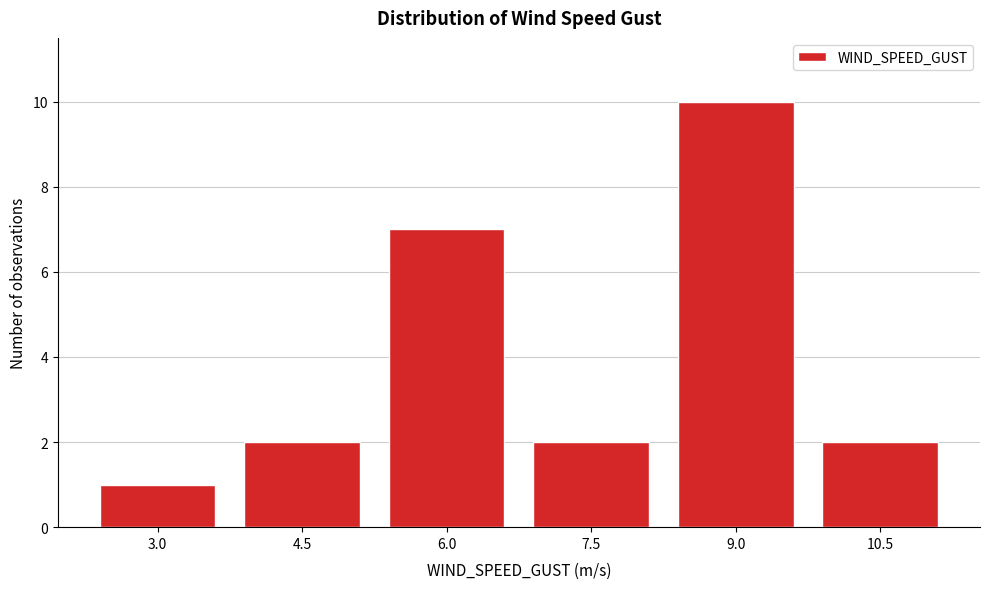

Reading left to right, list all the values displayed in this chart.

3.0=1	4.5=2	6.0=7	7.5=2	9.0=10	10.5=2